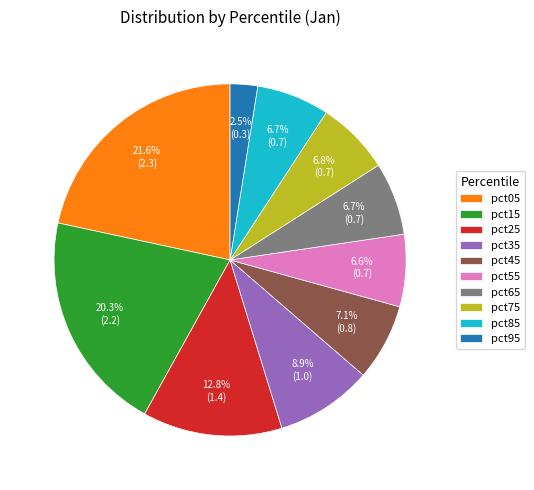

What percentage is NOT represented by pct85?

93.3%